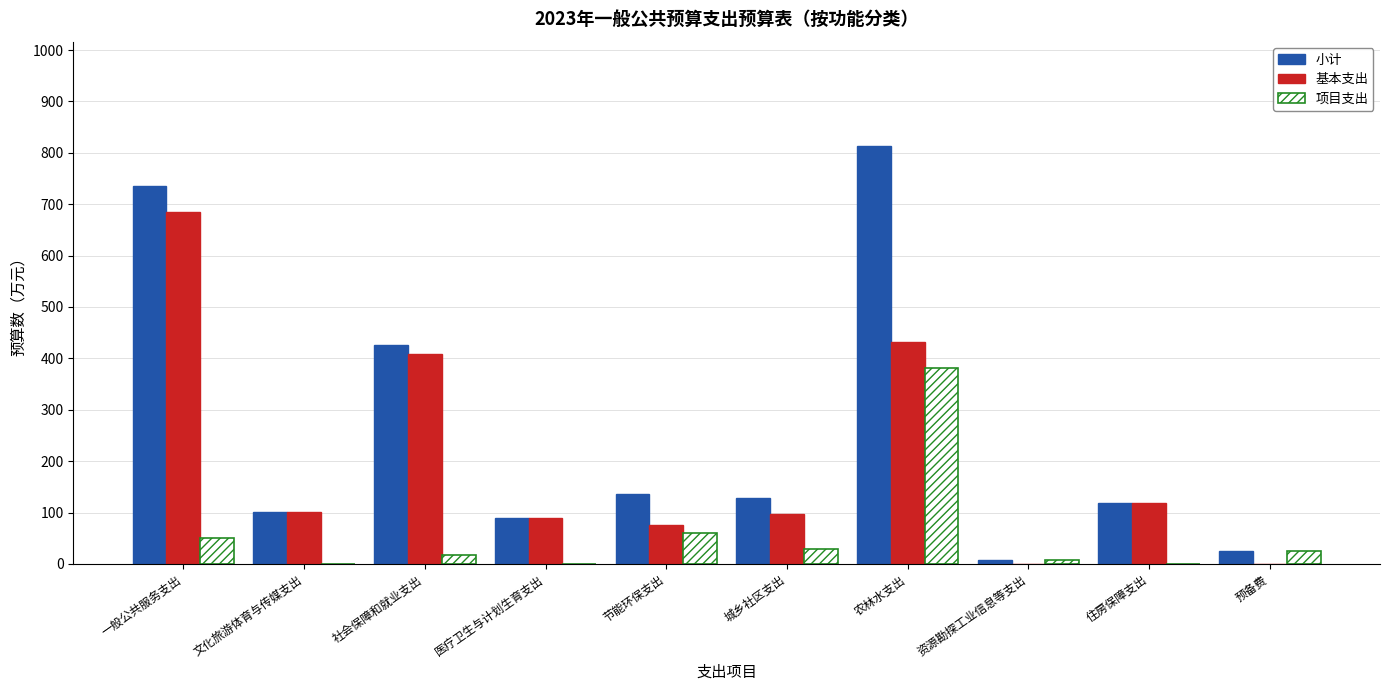

Which category has the highest value across all series?

农林水支出